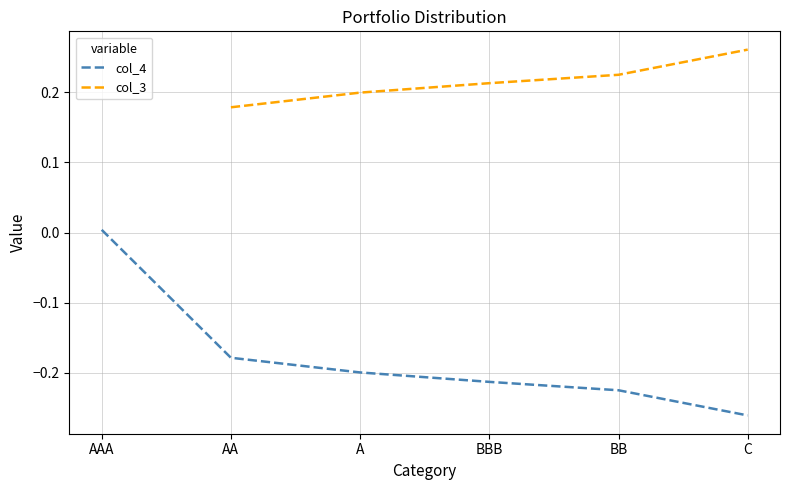

Between BB and AA, which is larger?

AA